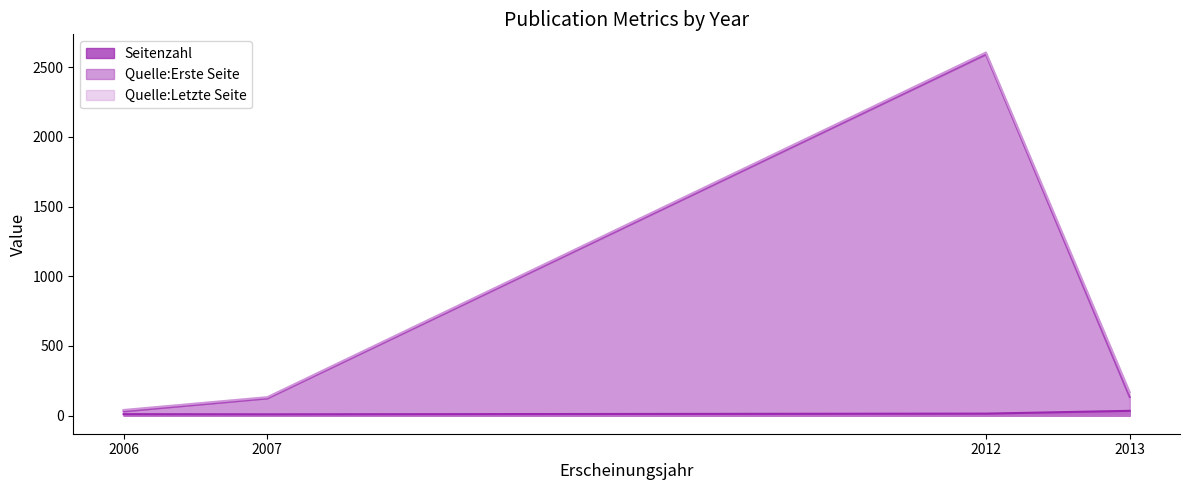

At which label does Quelle:Letzte Seite first exceed 167?

2012